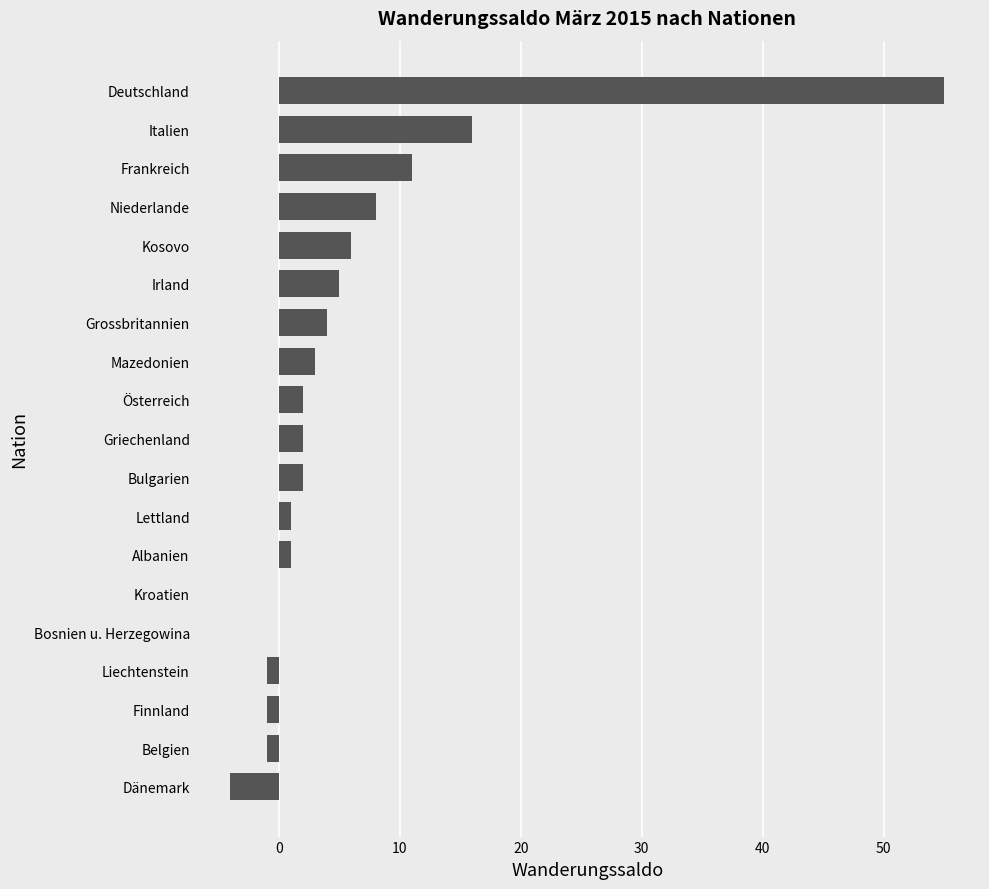

How many series are shown in this chart?

1